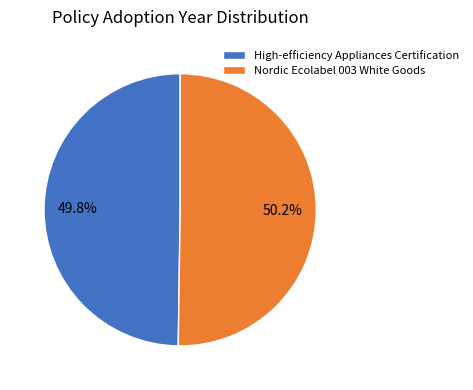

True or false: Nordic Ecolabel 003 White Goods accounts for 50% of the total.

True